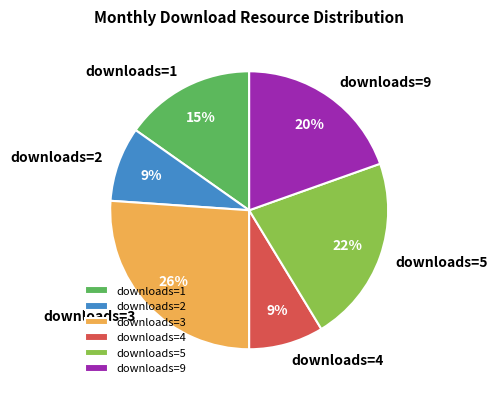

Which category has the biggest portion of the pie?

downloads=3